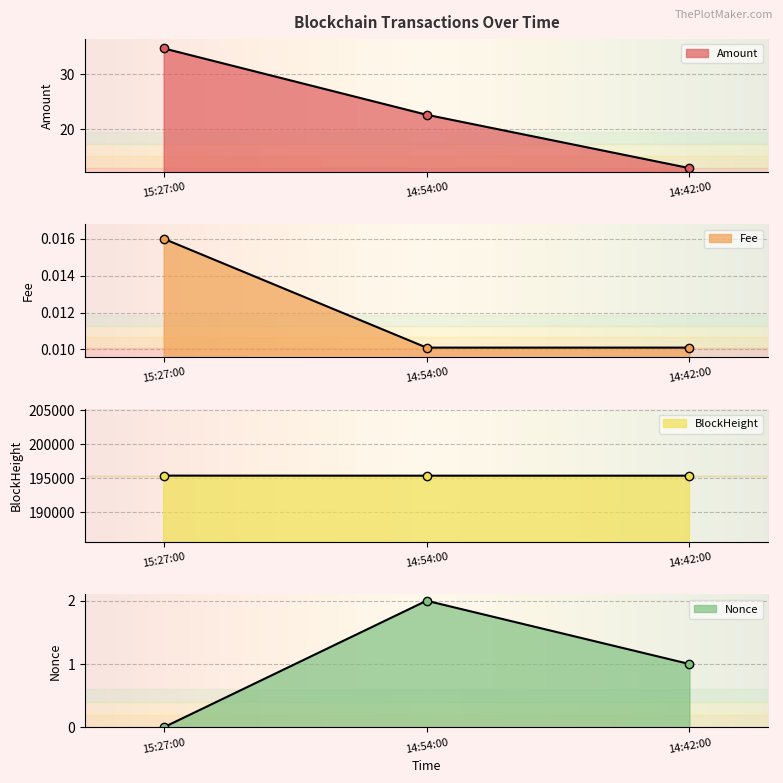

Is the value of Fee at 14:54:00 greater than the value of BlockHeight at 14:42:00?

No